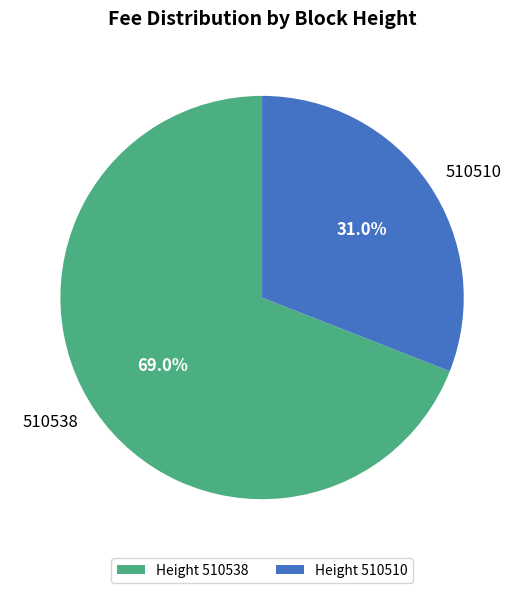

The 510510 slice represents 31% of the pie. True or false?

True